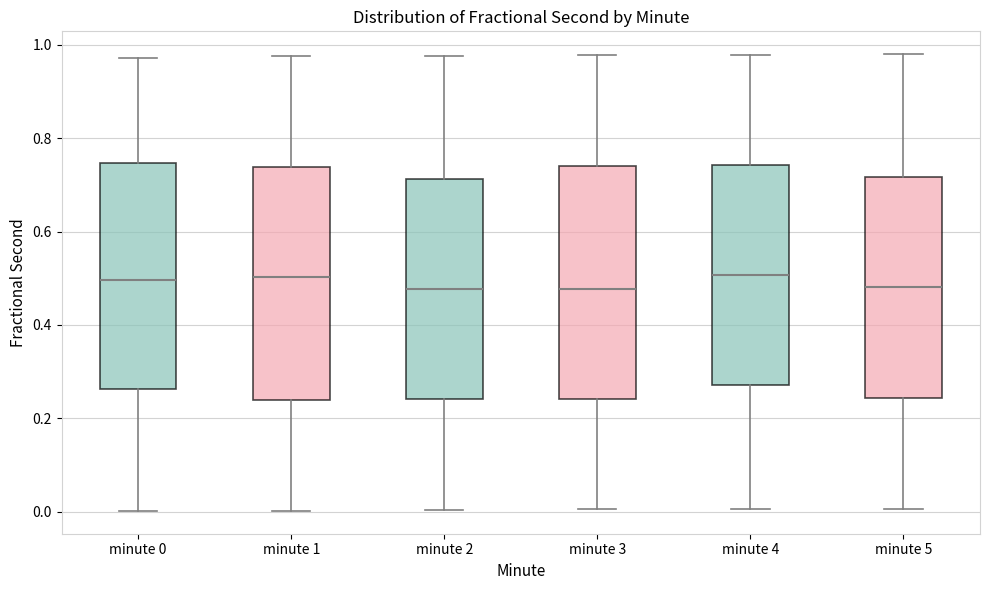

Reading left to right, transcribe this box plot: for each box, give where its median line is, the range the box spans, and where its two whiskers end, as read against the y-axis. The values are not printed on the chart, so give them approximately, as read against the axis.

minute 0: median 0.50, box 0.26 to 0.74, whiskers 0.00 to 0.98
minute 1: median 0.50, box 0.24 to 0.74, whiskers 0.00 to 0.98
minute 2: median 0.48, box 0.24 to 0.72, whiskers 0.00 to 0.98
minute 3: median 0.48, box 0.24 to 0.74, whiskers 0.00 to 0.98
minute 4: median 0.50, box 0.28 to 0.74, whiskers 0.00 to 0.98
minute 5: median 0.48, box 0.24 to 0.72, whiskers 0.00 to 0.98